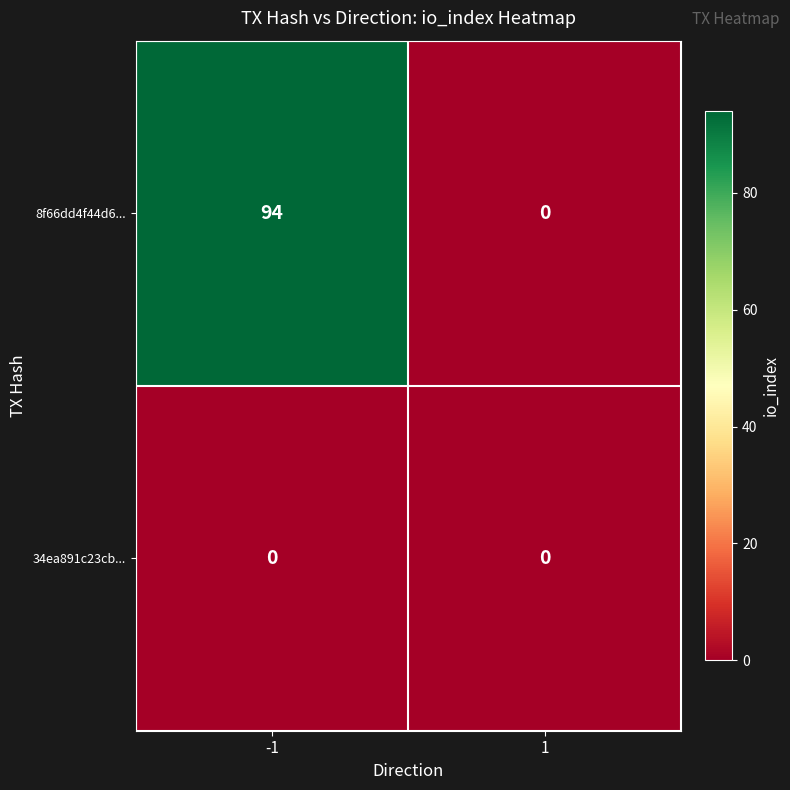

At -1, list the series in order from largest to smallest.

8f66dd4f44d6..., 34ea891c23cb...